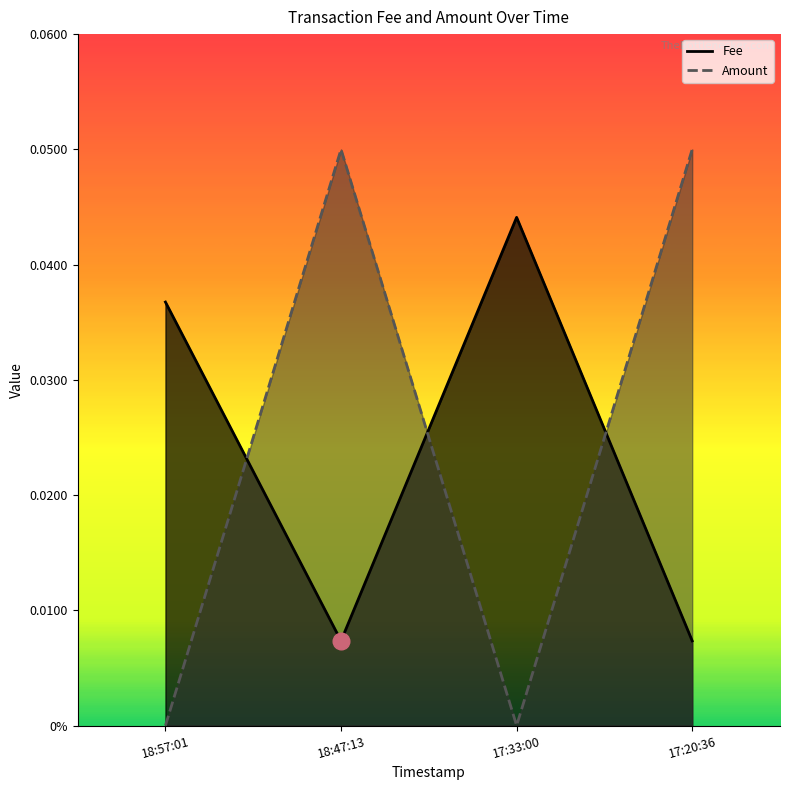

True or false: Amount has more than 1 interior local peaks.

False